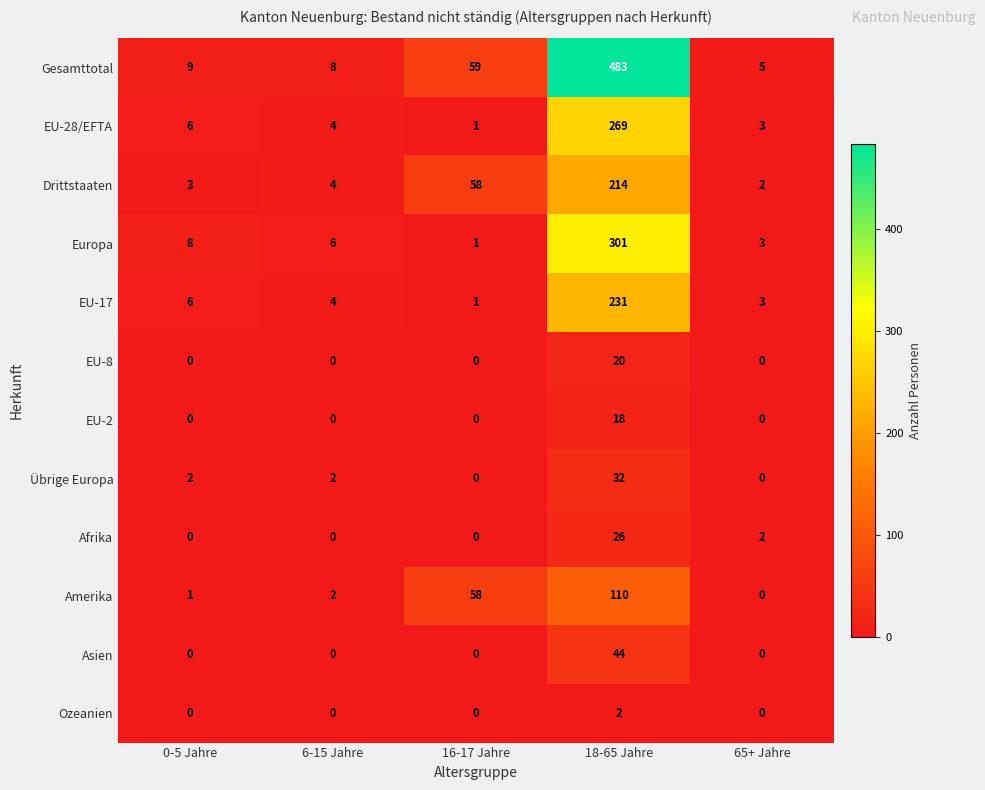

How many values in the Amerika series are below 2?

2